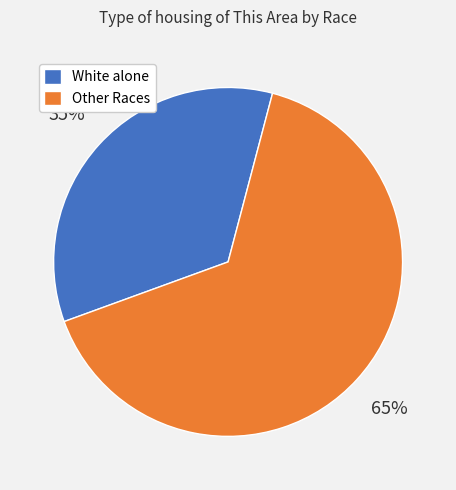

Which slice is the smallest?

White alone